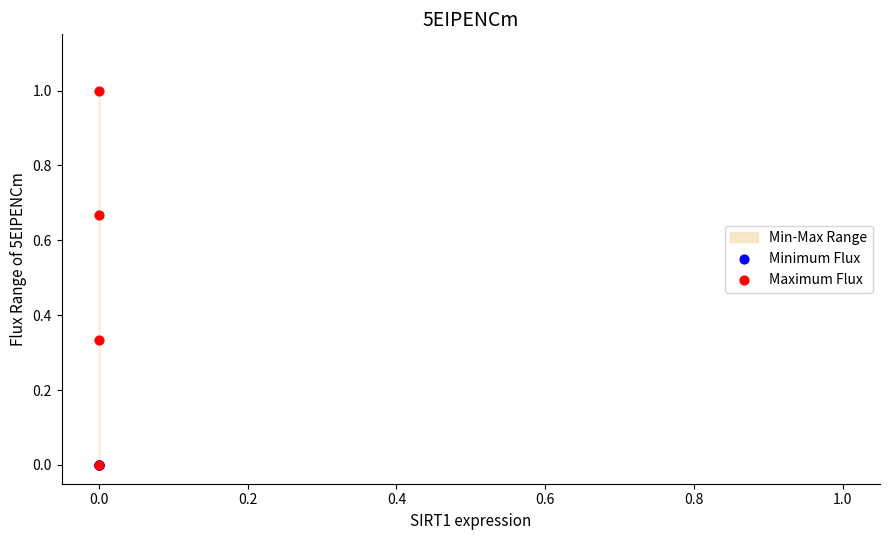

Which series reaches the maximum Y coordinate?

Maximum Flux